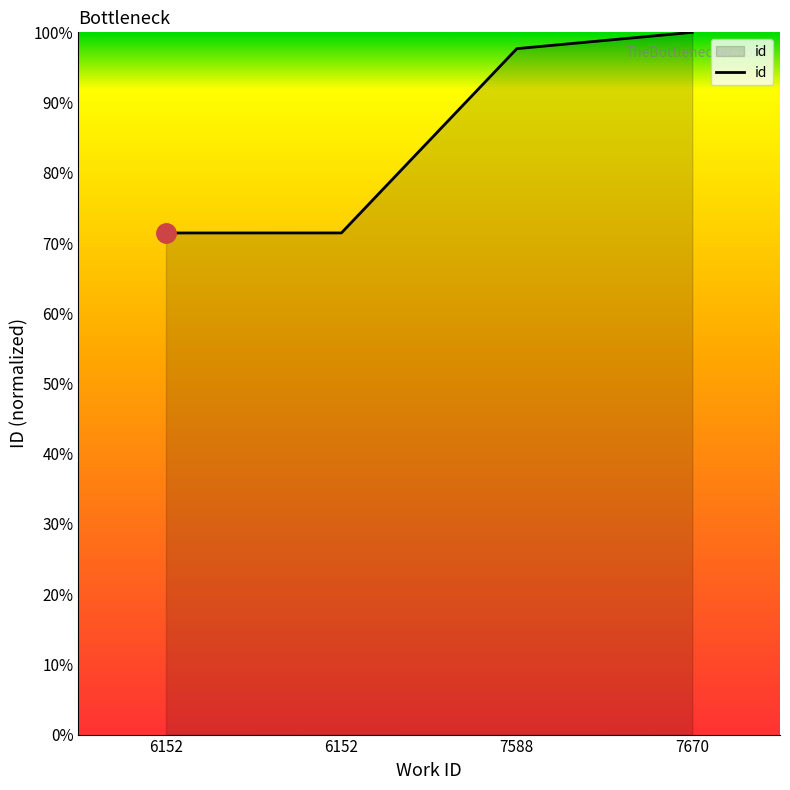

How many series are shown in this chart?

1